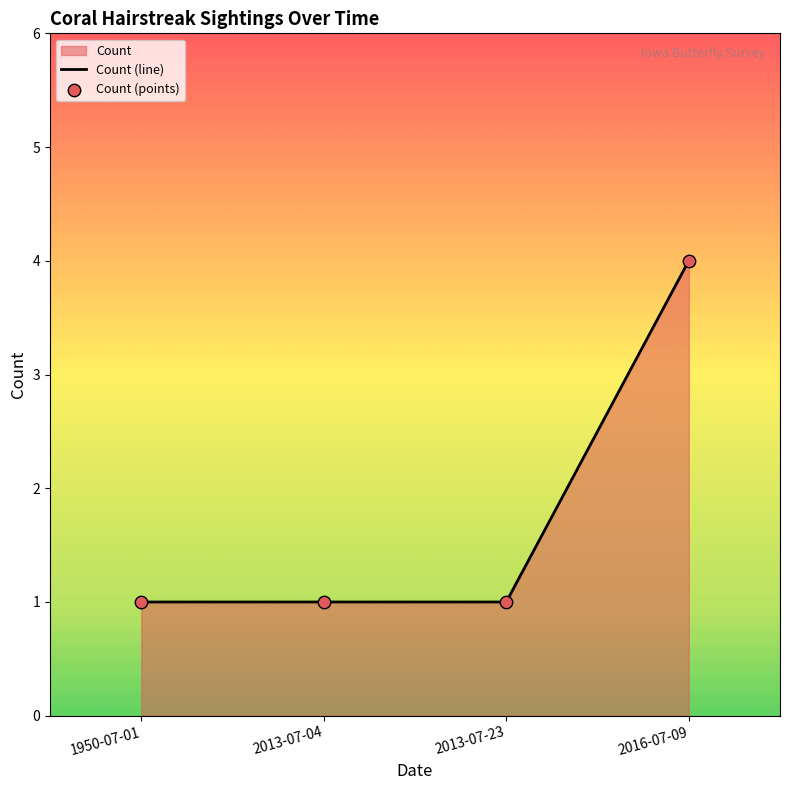

Which has a higher value, 1950-07-01 or 2013-07-23?

1950-07-01